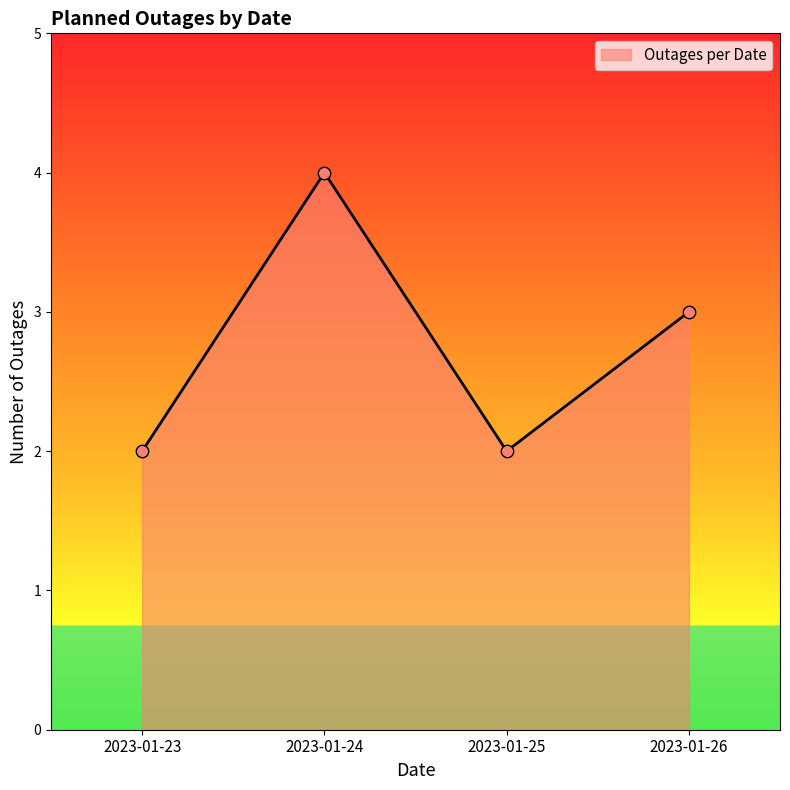

What is the ratio of the value at 2023-01-24 to the value at 2023-01-26?

1.3